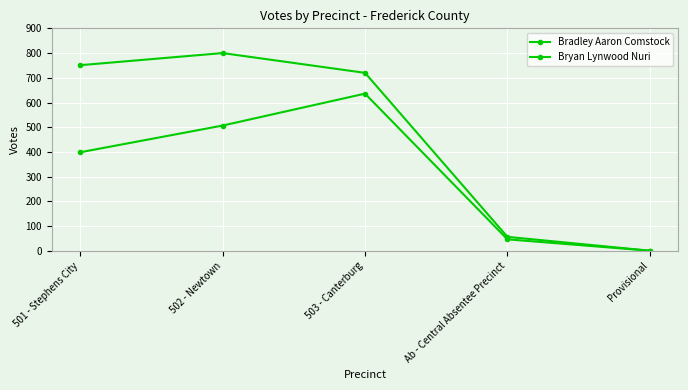

What is the value of the Bradley Aaron Comstock point at the 4th from the left?

57